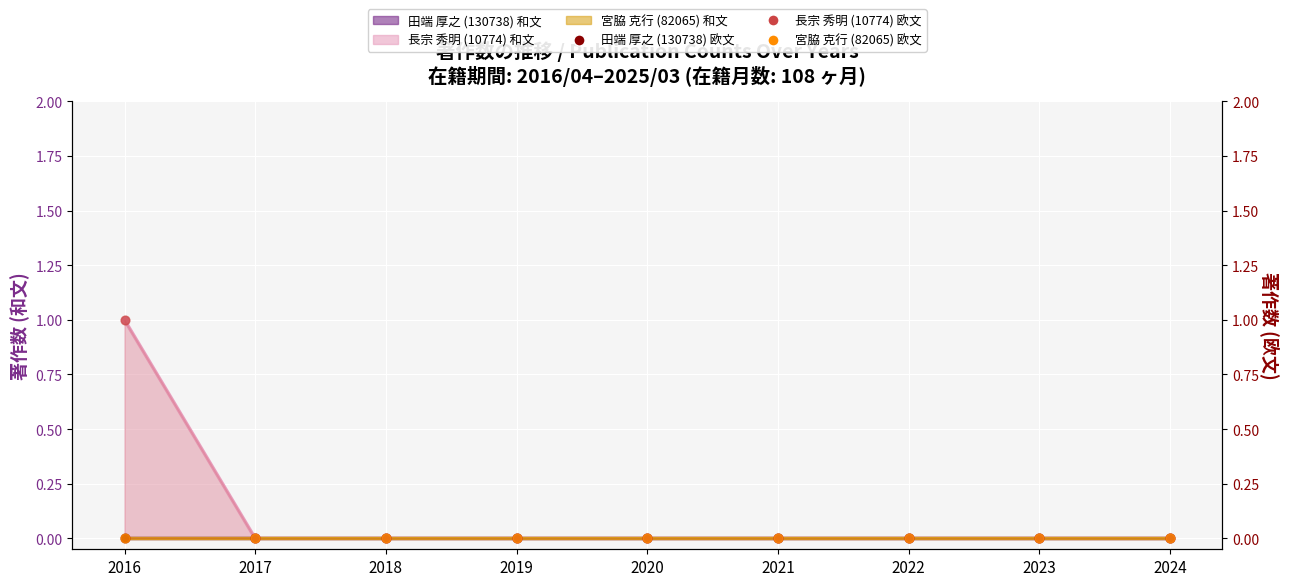

Which series contains the highest Y value?

長宗 秀明 (10774) 欧文